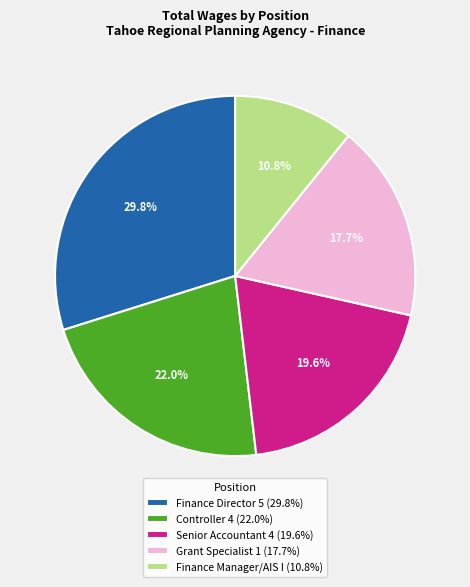

Is there a majority slice in this chart?

No